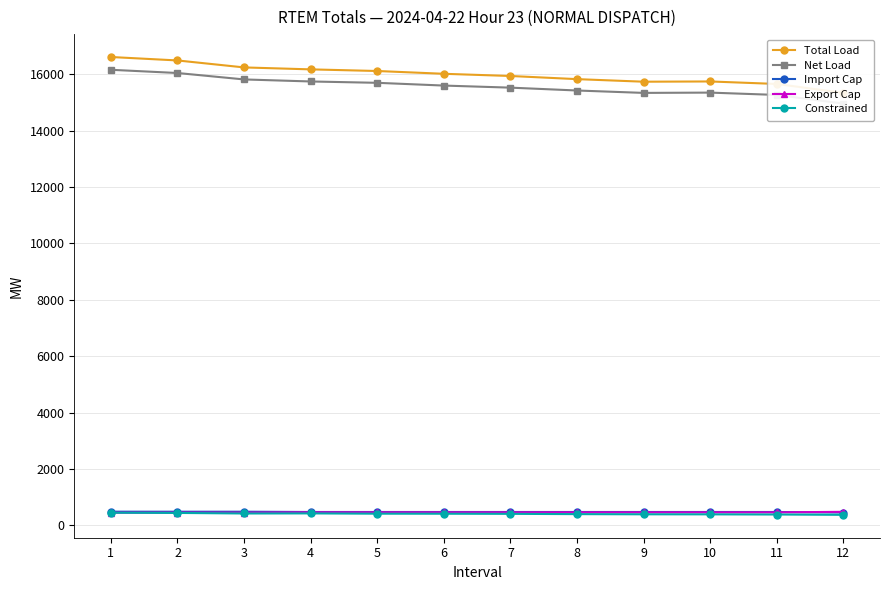

Which series has the largest total across all categories?

Total Load